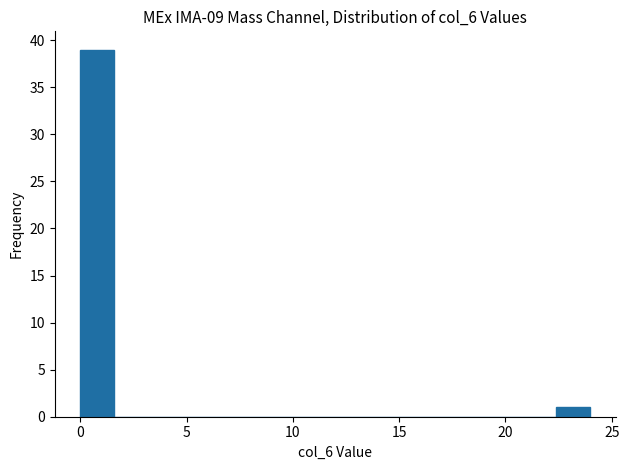

Read against the x-axis, roughly where is the centre of the tallest bar?

1.0